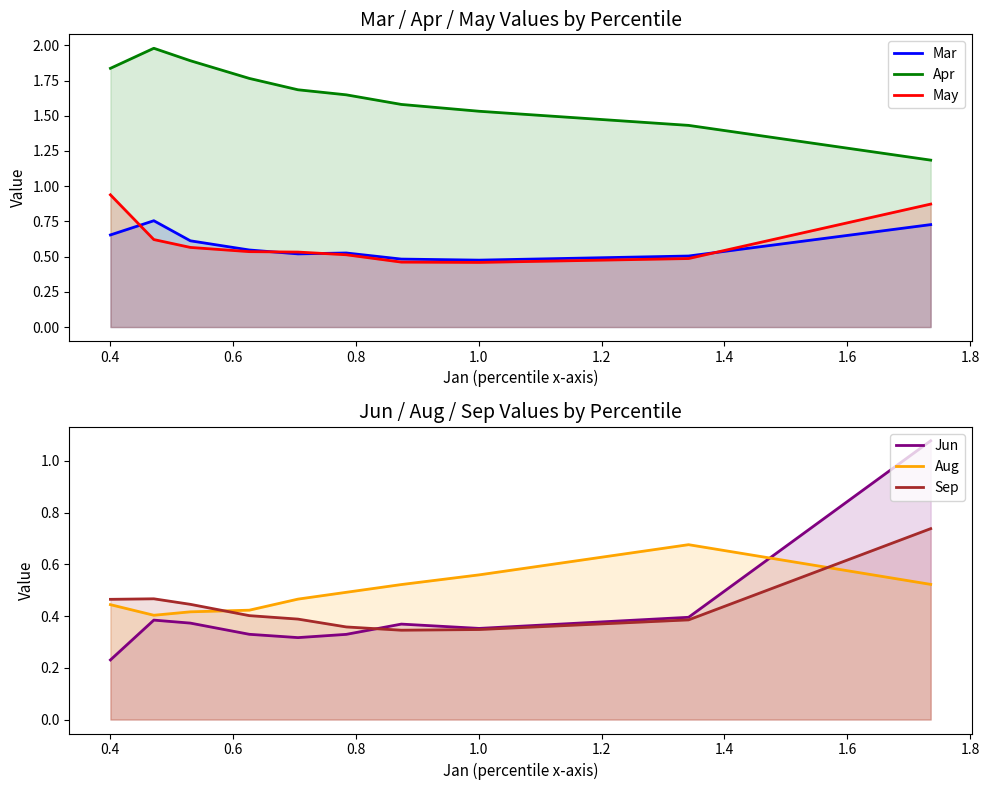

What is the smallest value displayed?

0.2